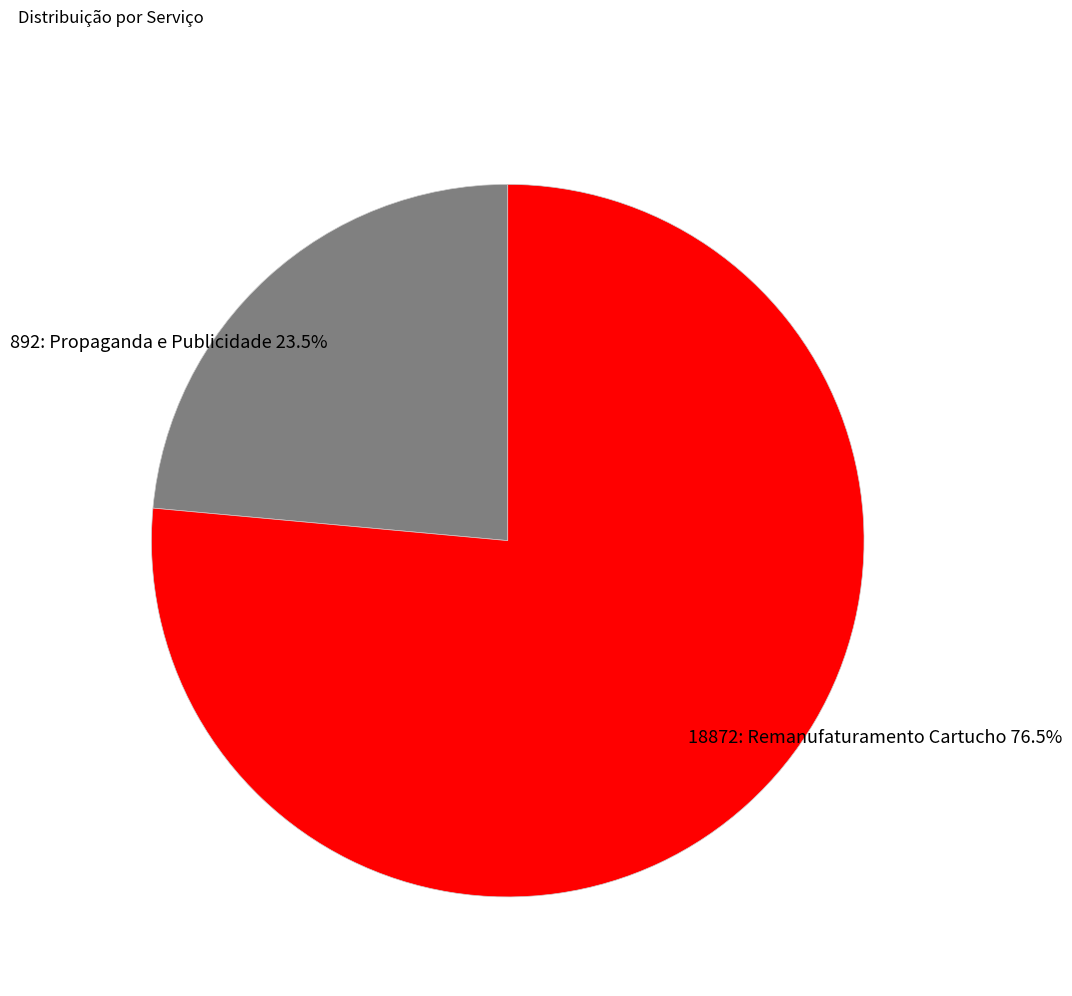

Is 892: Propaganda e Publicidade the majority of the pie?

No